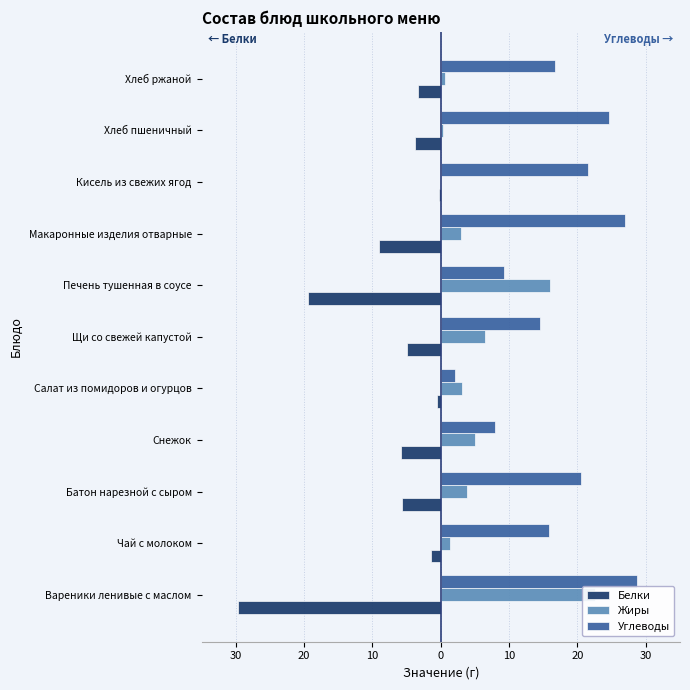

What is the greatest value displayed?

28.7